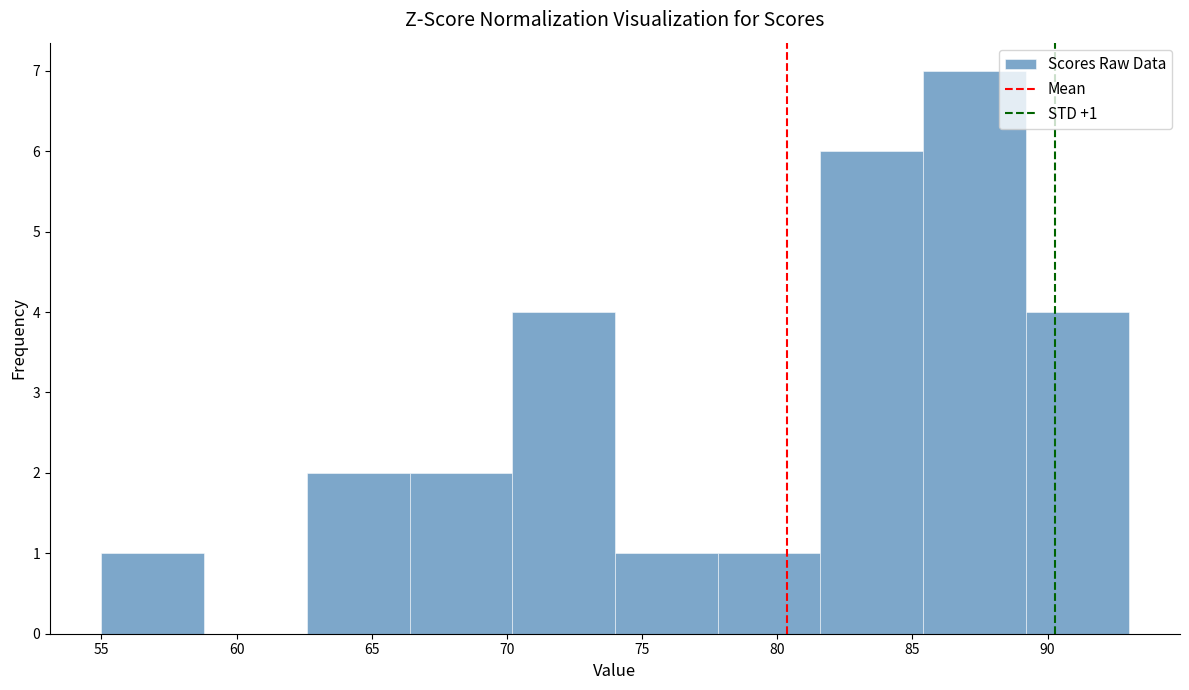

Over which range of the x-axis is the bar tallest?

85.4 to 89.2